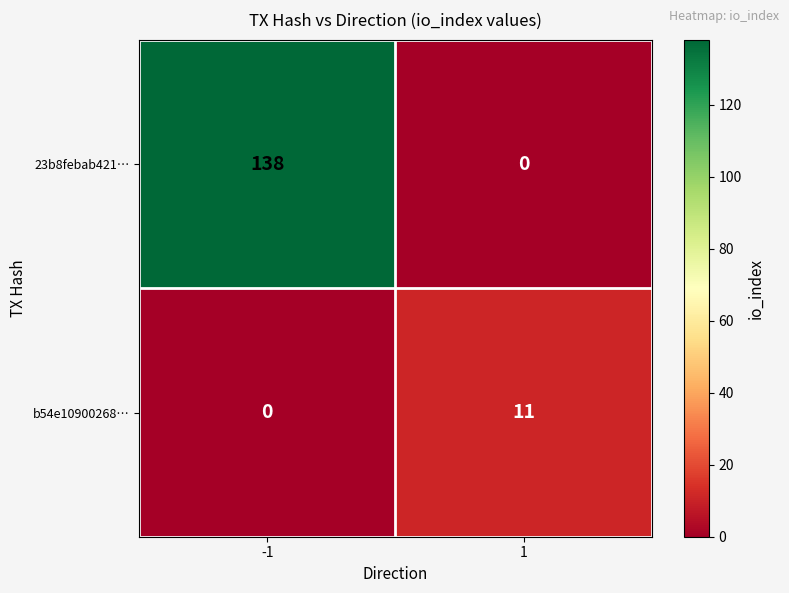

The value of 23b8febab421… at -1 is 138. True or false?

True